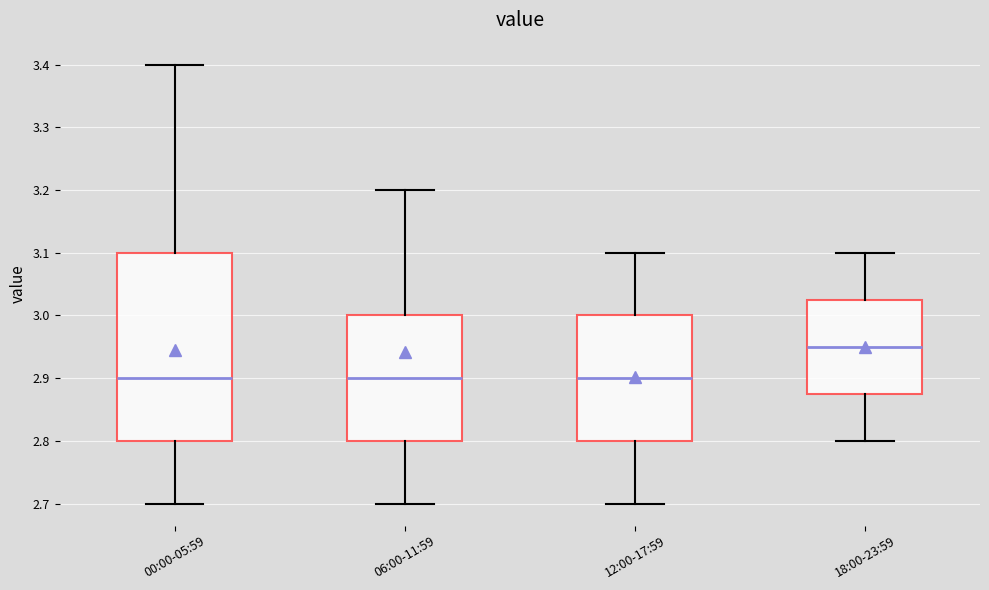

Reading left to right, transcribe this box plot: for each box, give where its median line is, the range the box spans, and where its two whiskers end, as read against the y-axis. The values are not printed on the chart, so give them approximately, as read against the axis.

00:00-05:59: median 2.90, box 2.80 to 3.10, whiskers 2.70 to 3.40
06:00-11:59: median 2.90, box 2.80 to 3.00, whiskers 2.70 to 3.20
12:00-17:59: median 2.90, box 2.80 to 3.00, whiskers 2.70 to 3.10
18:00-23:59: median 2.95, box 2.88 to 3.03, whiskers 2.80 to 3.10